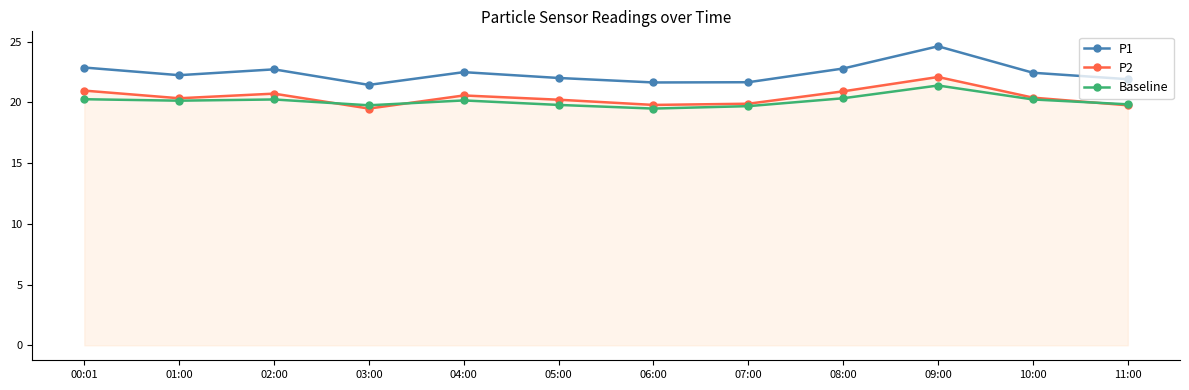

How many interior local valleys does the P1 series have?

3